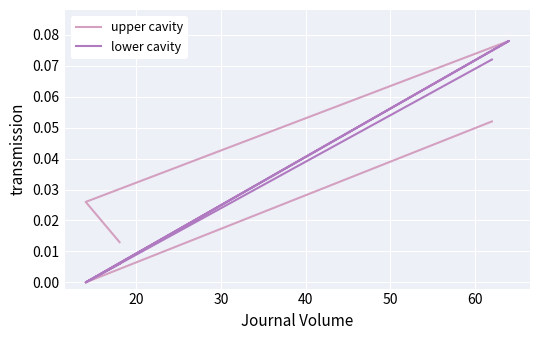

What is the maximum value for upper cavity?

0.1